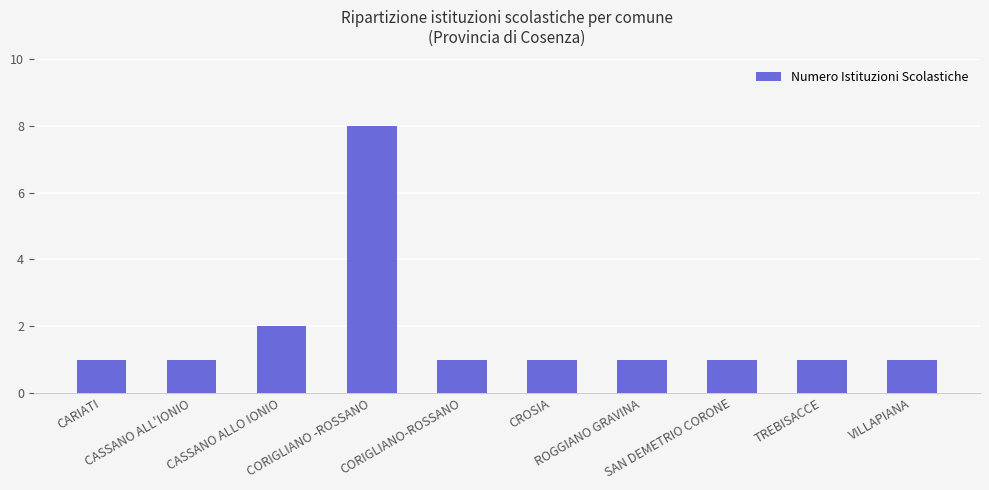

Does the chart contain stacked bars?

No